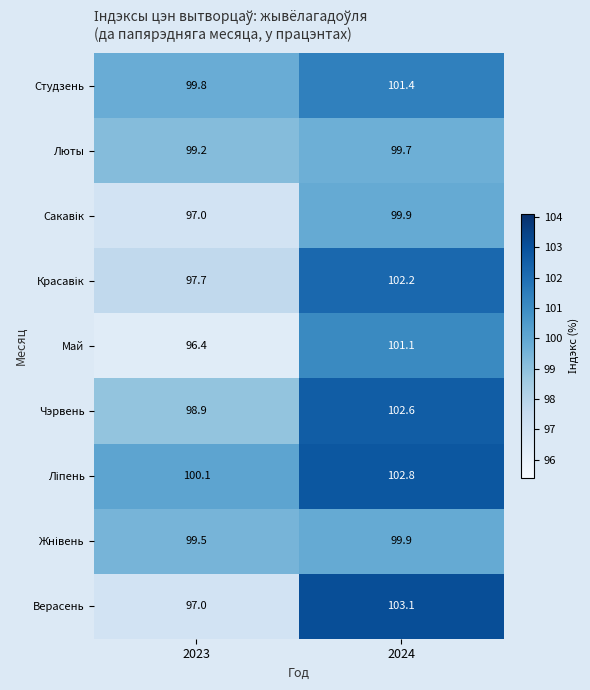

What is the difference between the maximum and minimum values in the Май series?

4.7